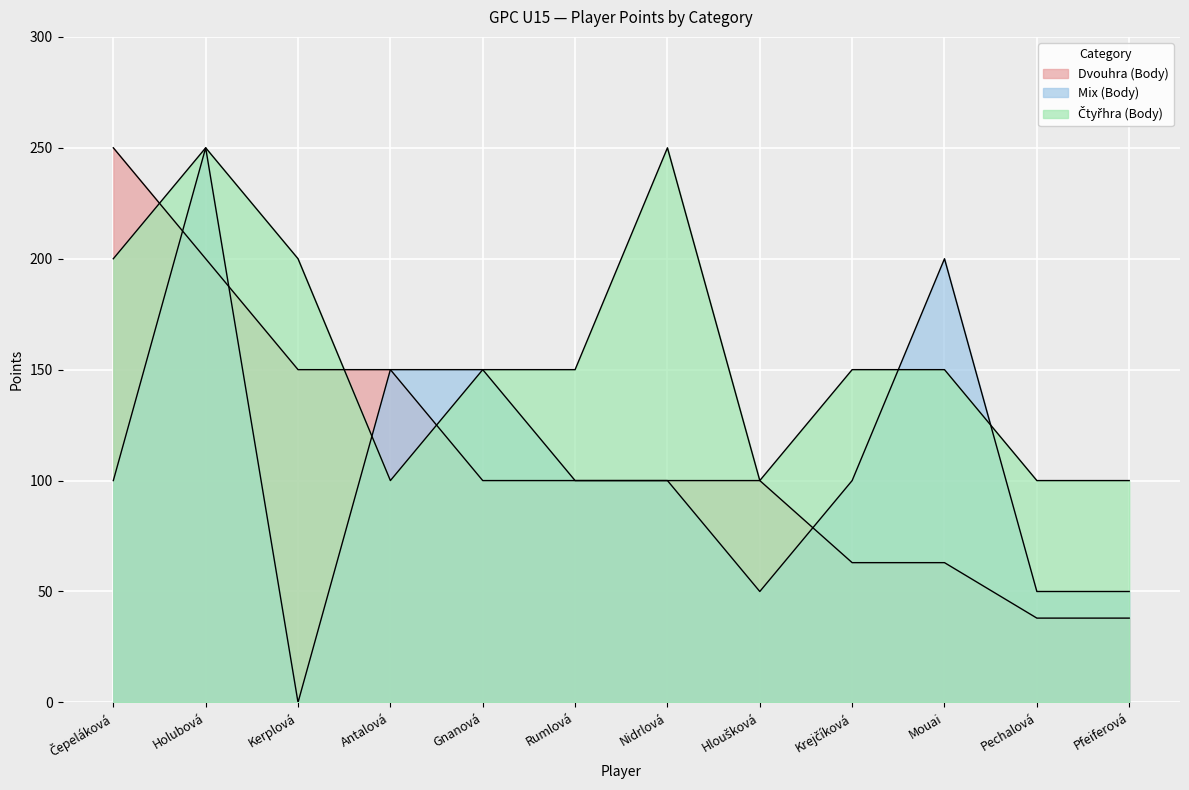

True or false: Mix (Body) and Dvouhra (Body) cross at least once.

True